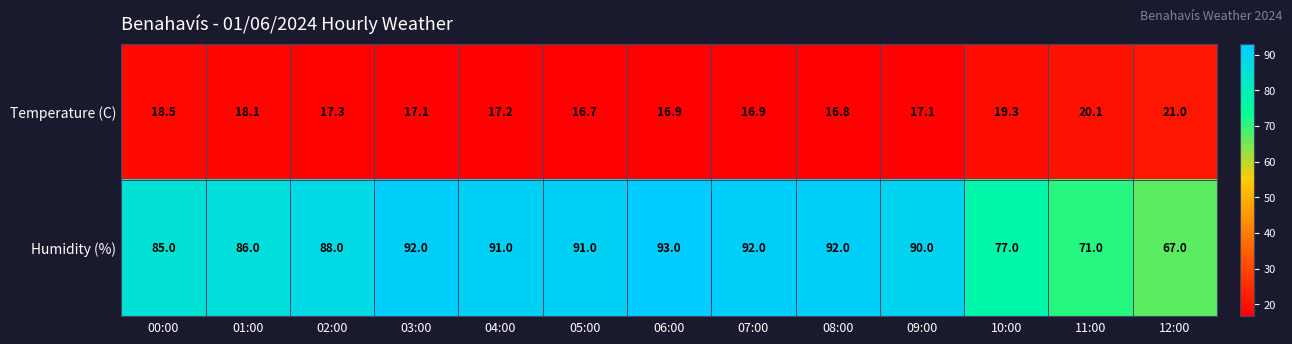

Which category has the lowest value across all series?

05:00